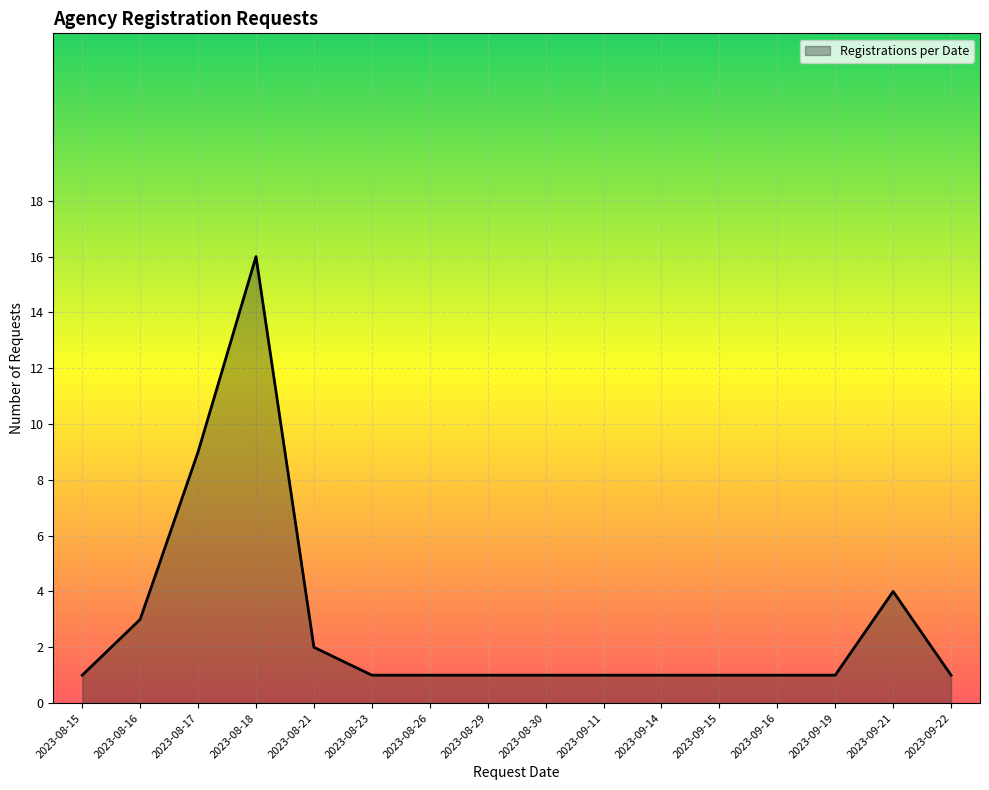

Which label corresponds to the largest value in the chart?

2023-08-18